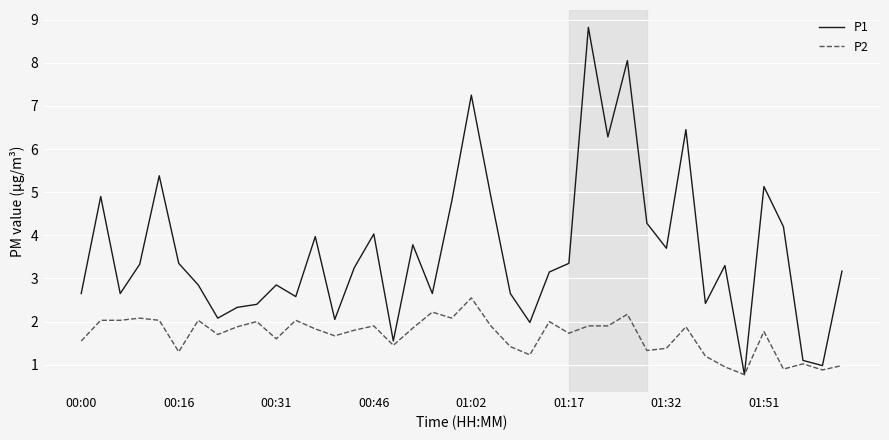

What is the lowest value of the P1 series?

0.8